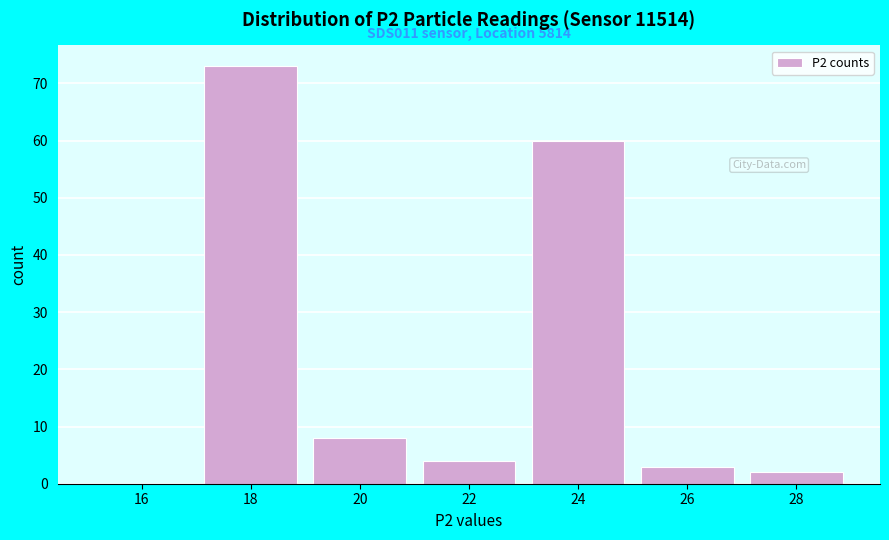

Reading left to right, what are all the values shown in this chart?

16=0	18=73	20=8	22=4	24=60	26=3	28=2